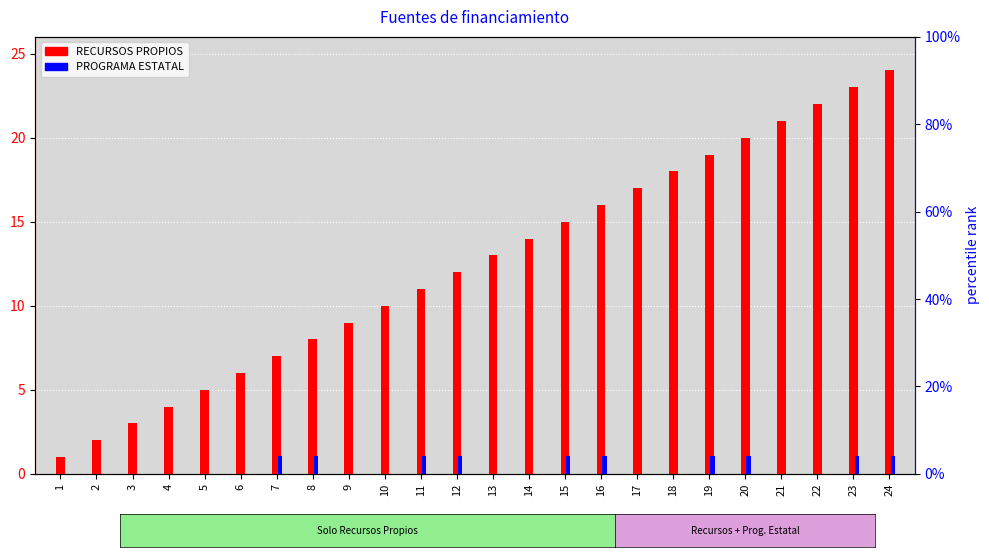

At 22, list the series in order from smallest to largest.

PROGRAMA ESTATAL, RECURSOS PROPIOS